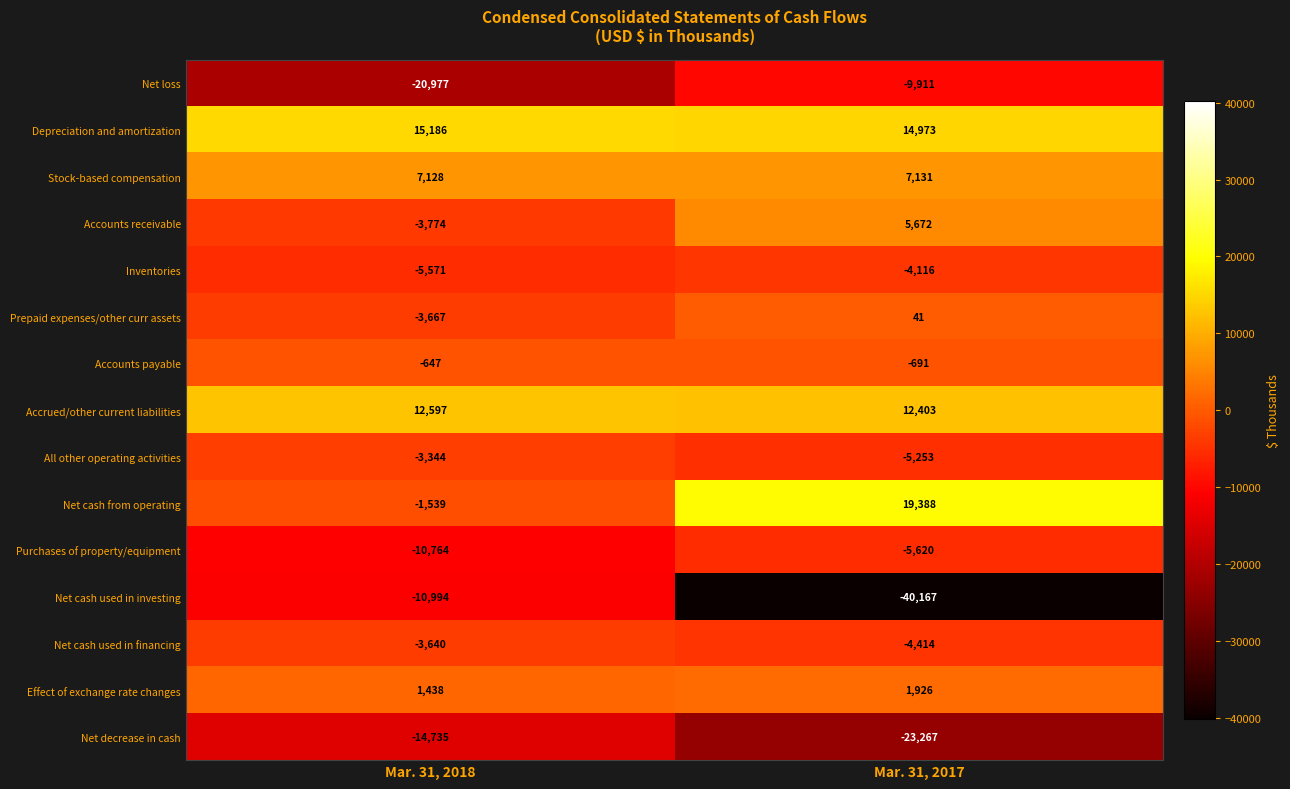

What is the total value across all series at Mar. 31, 2018?

-43303